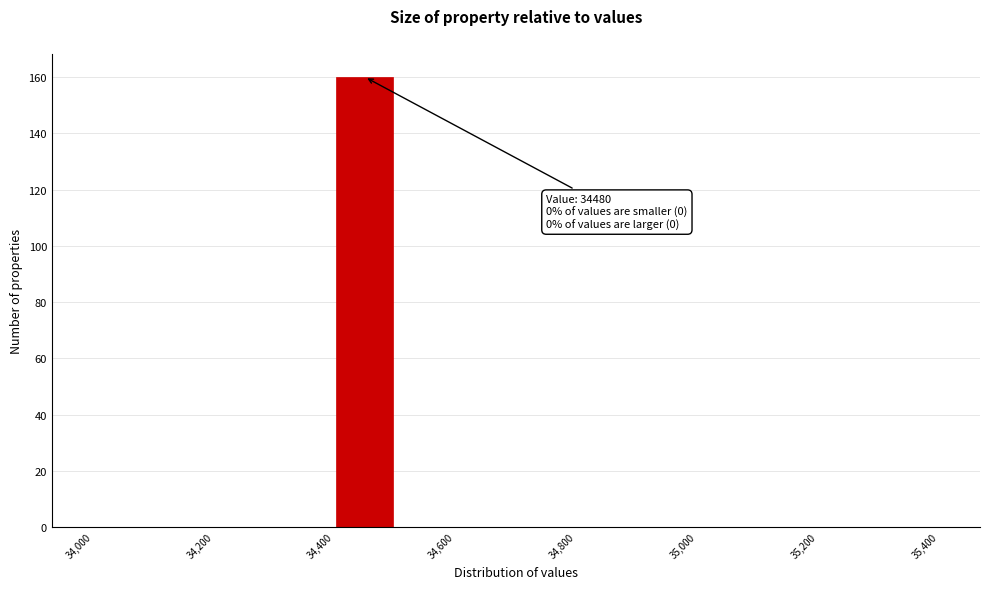

Which range on the x-axis has the tallest bar?

34400 to 34500